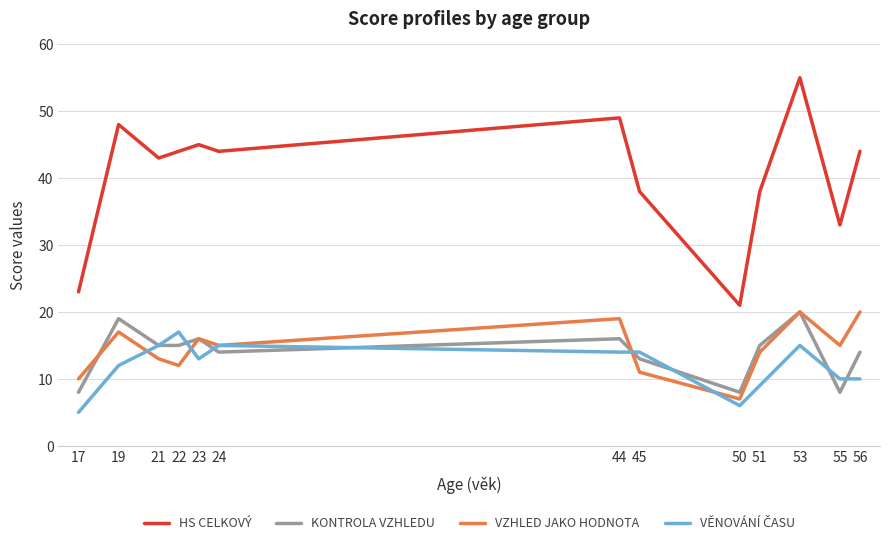

What is the smallest value displayed?

5